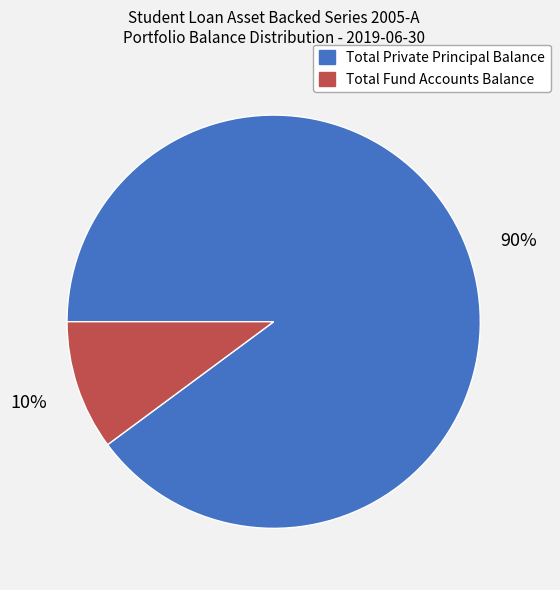

Which has a higher value, Total Fund Accounts Balance or Total Private Principal Balance?

Total Private Principal Balance